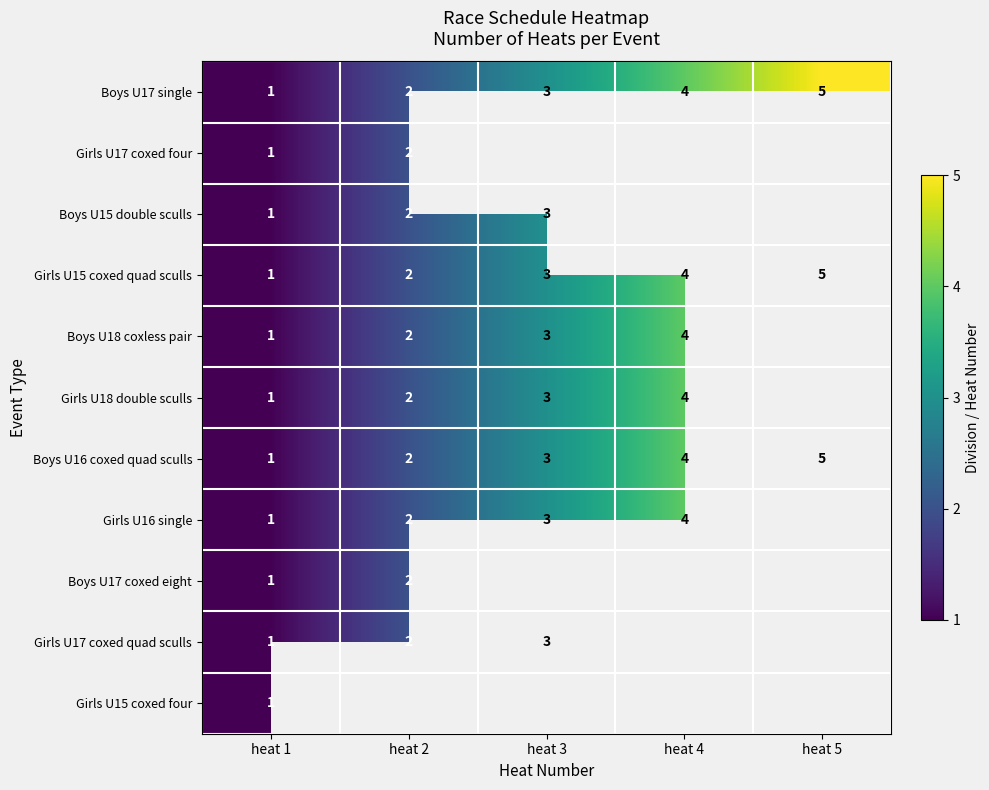

True or false: Boys U18 coxless pair has a value of 5 at heat 3.

False